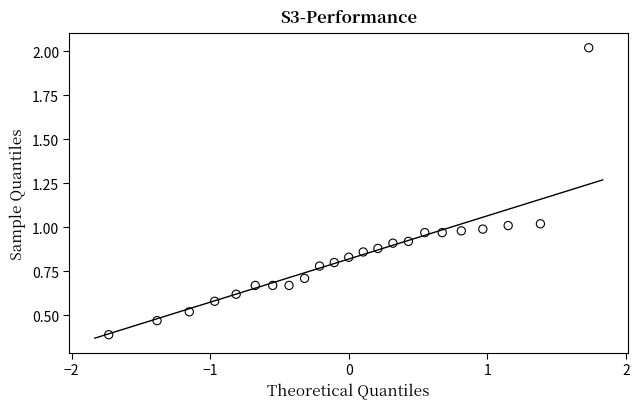

What is the range of X values (max minus min)?

3.5